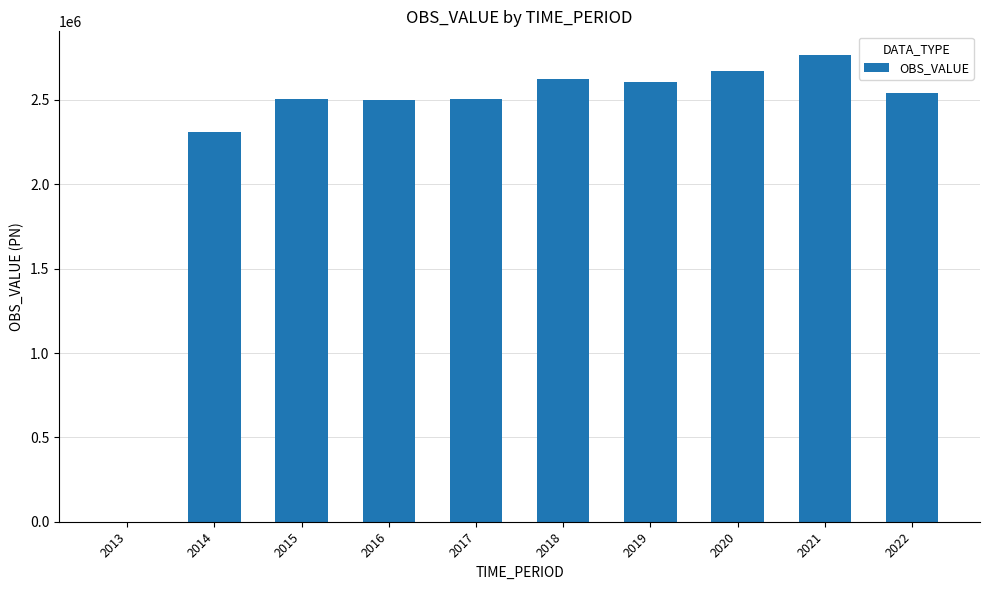

What is the change in value from 2013 to 2016?

+2500013